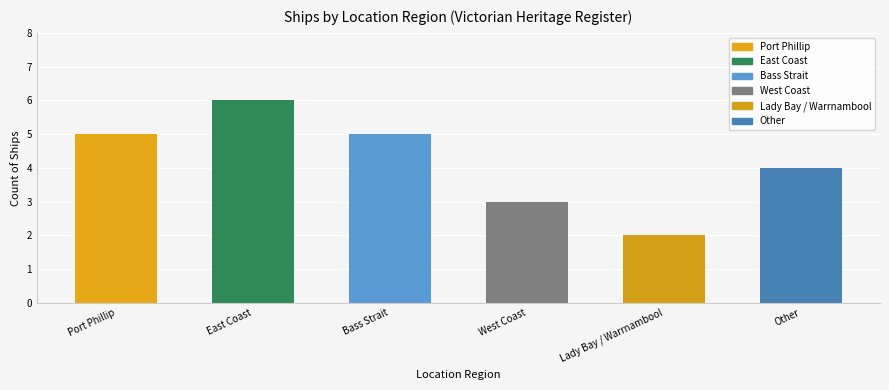

The chart shows a value of 2 at Lady Bay / Warrnambool. True or false?

True